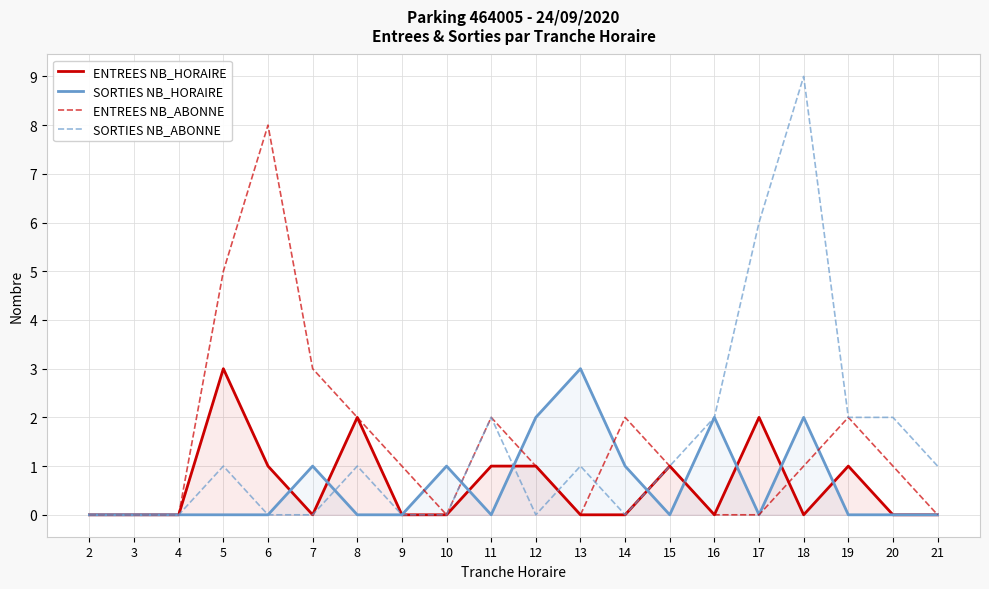

Which series ends up on top after the final intersection of ENTREES NB_ABONNE and ENTREES NB_HORAIRE?

ENTREES NB_ABONNE